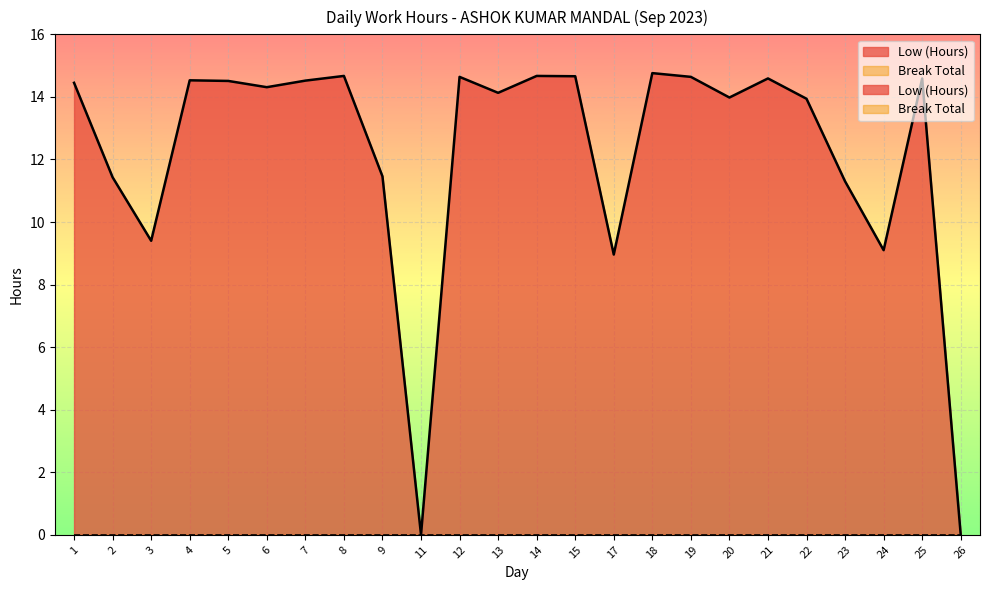

Read the value at 2.

11.4